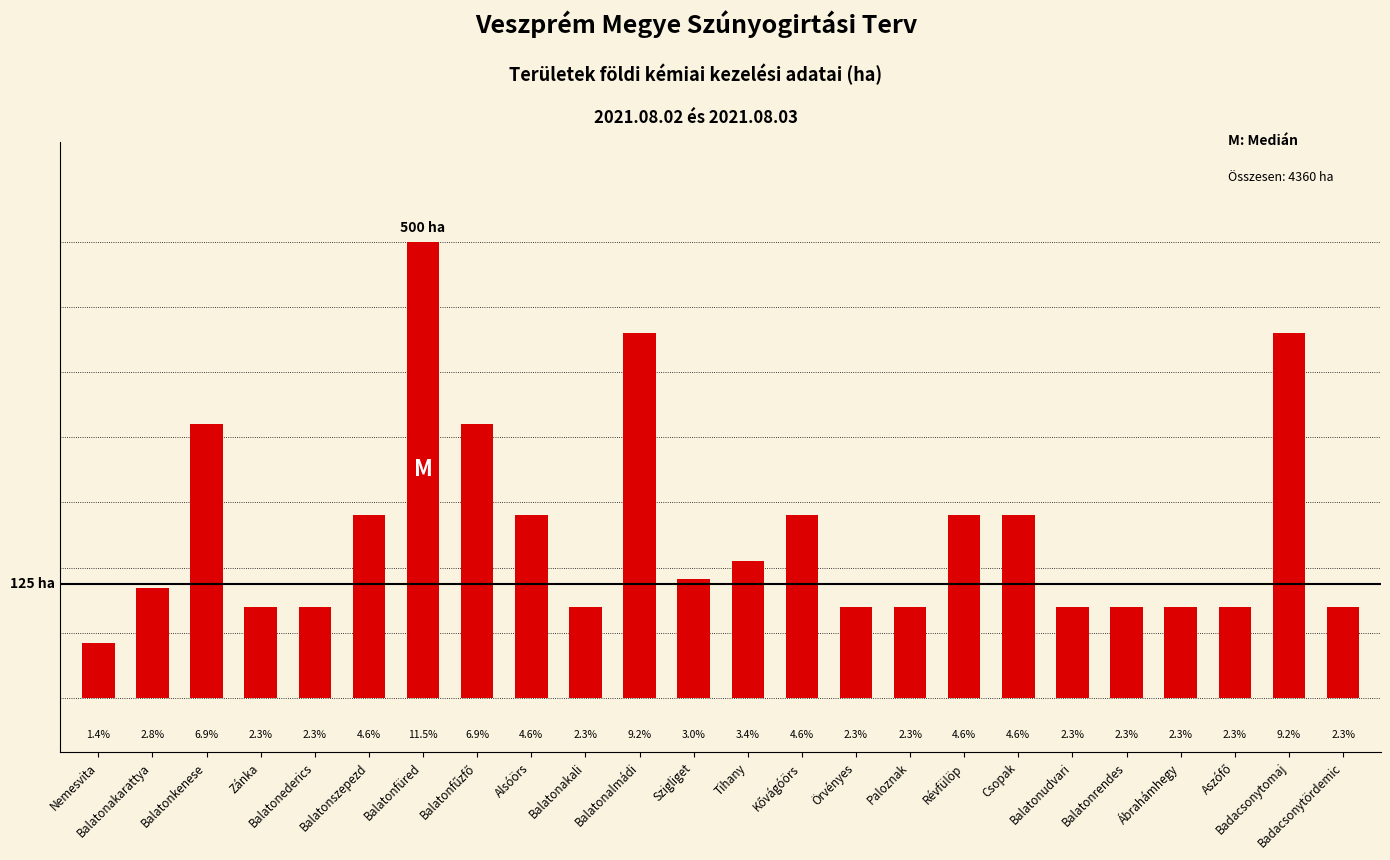

Reading right to left, extract all data points from this chart.

Földi kémiai terv (ha): 100	400	100	100	100	100	200	200	100	100	200	150	130	400	100	200	300	500	200	100	100	300	120	60
Légi biológiai terv (ha): 0	0	0	0	0	0	0	0	0	0	0	0	0	0	0	0	0	0	0	0	0	0	0	0
Földi biológiai terv (ha): 0	0	0	0	0	0	0	0	0	0	0	0	0	0	0	0	0	0	0	0	0	0	0	0